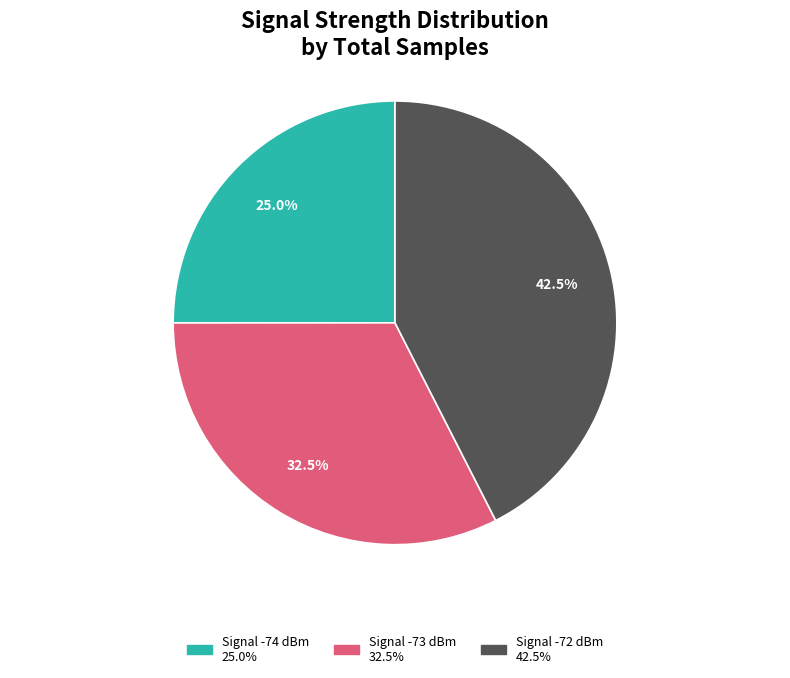

Does any single category account for the majority?

No